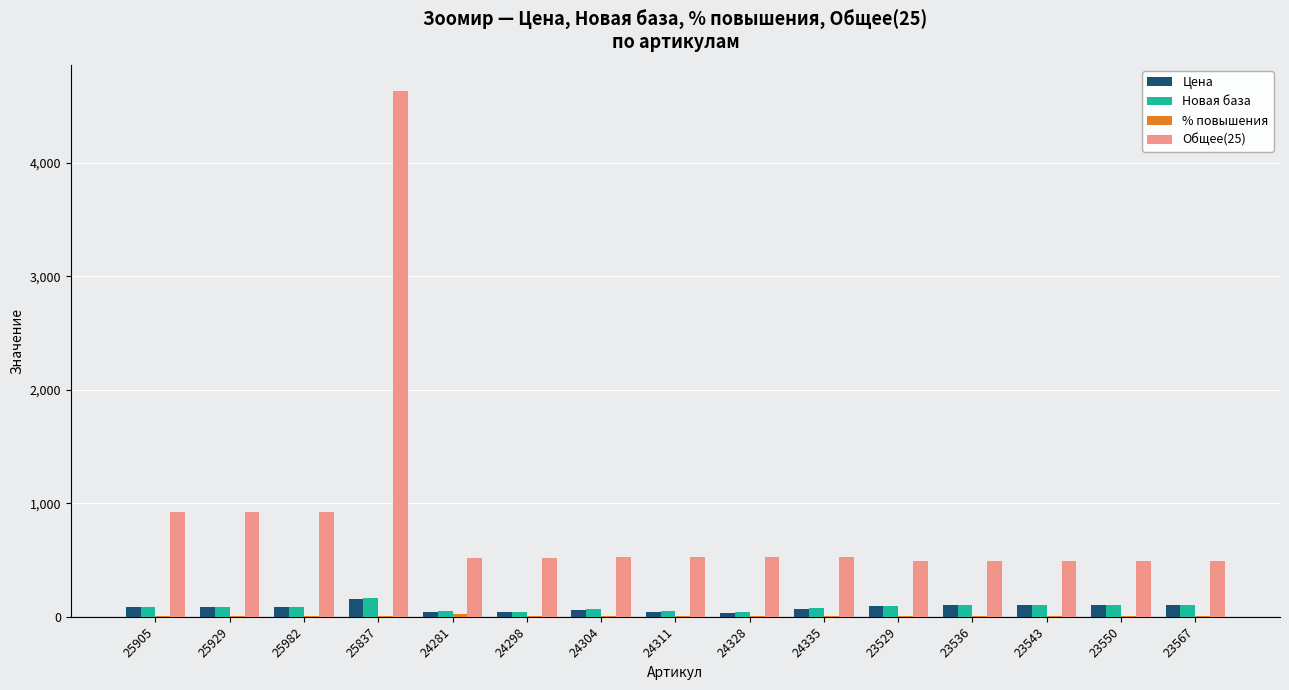

The Новая база series shows 87.6 at 25929. True or false?

True